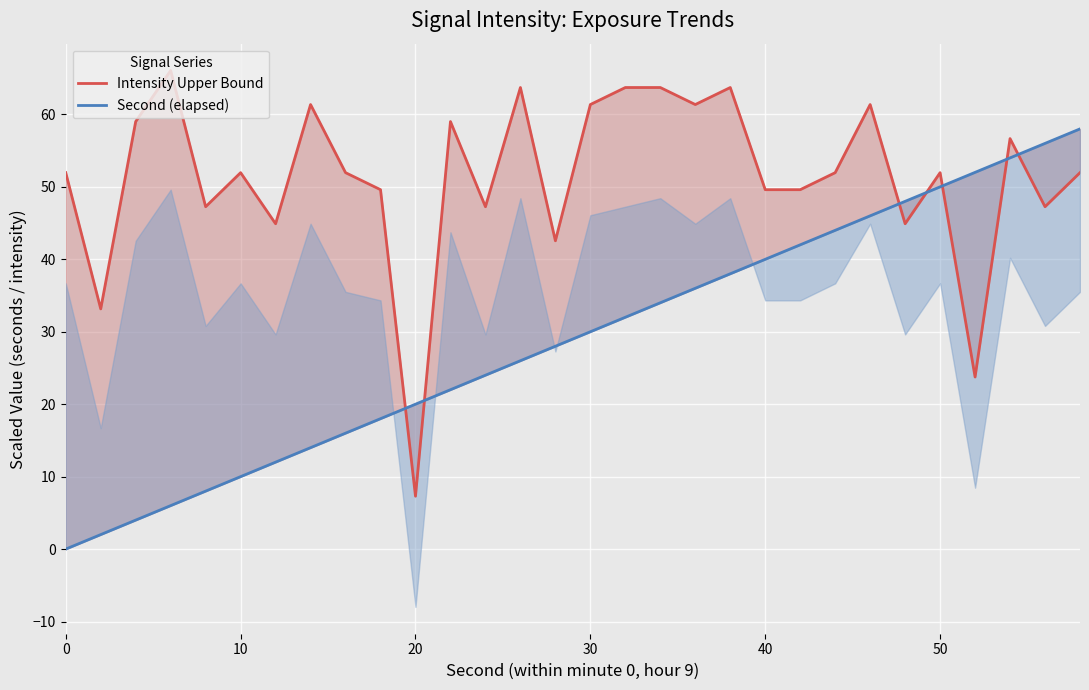

Which series has the widest spread of values?

Intensity Upper Bound